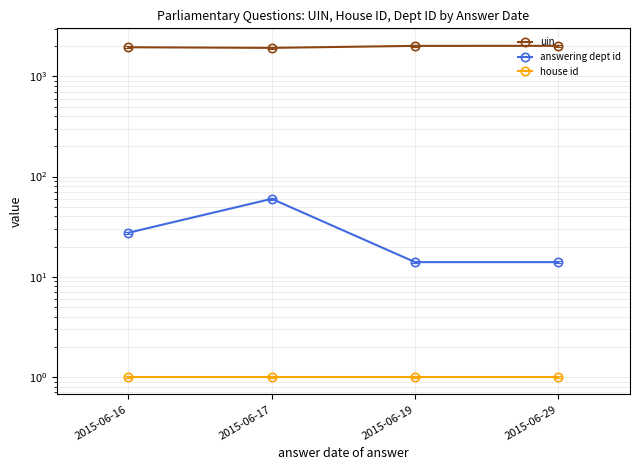

Rank the categories by answering dept id value from lowest to highest.

2015-06-19, 2015-06-29, 2015-06-16, 2015-06-17